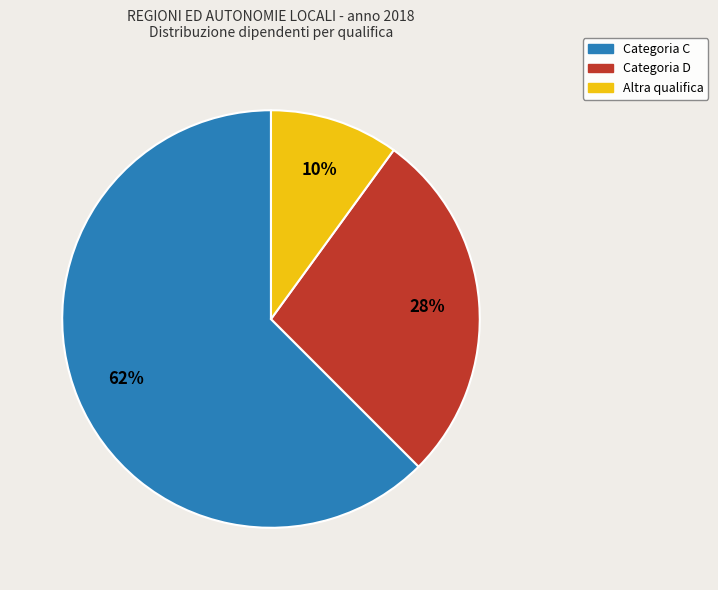

Which slice is the largest?

Categoria C